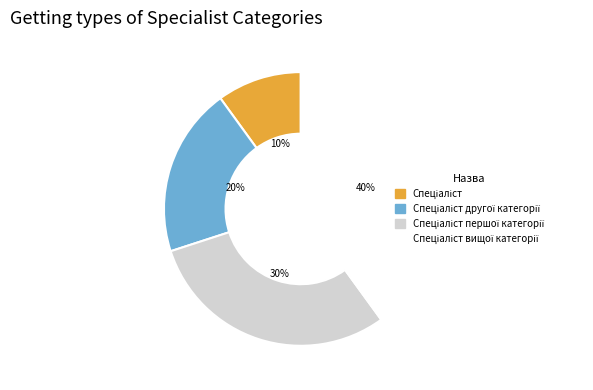

Is there a majority slice in this chart?

No